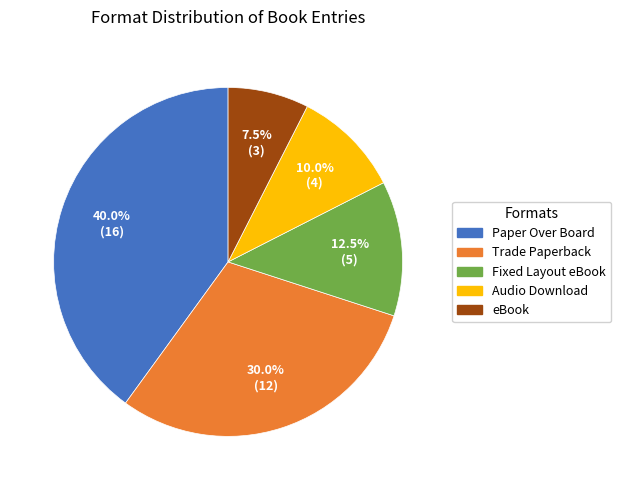

What is the ratio of the value at Audio Download to the value at Fixed Layout eBook?

0.8